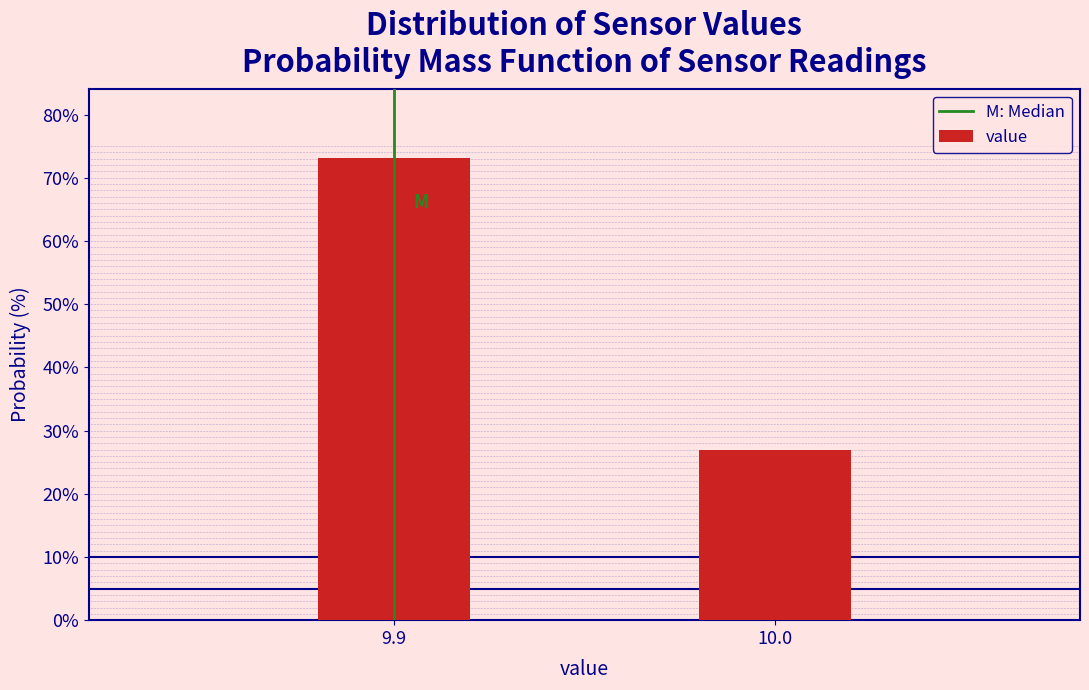

Reading right to left, transcribe all the data shown in this chart.

26.9	73.1